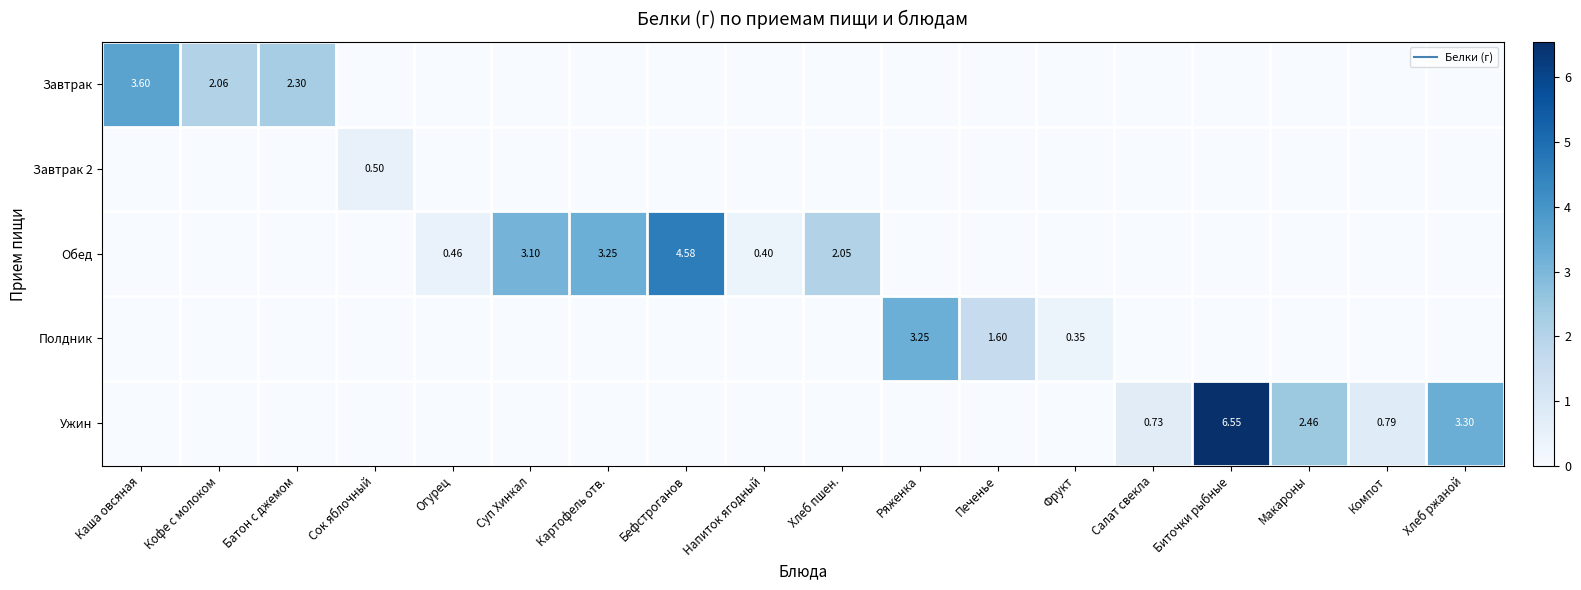

Count the Завтрак values in the range 0 to 1.

15